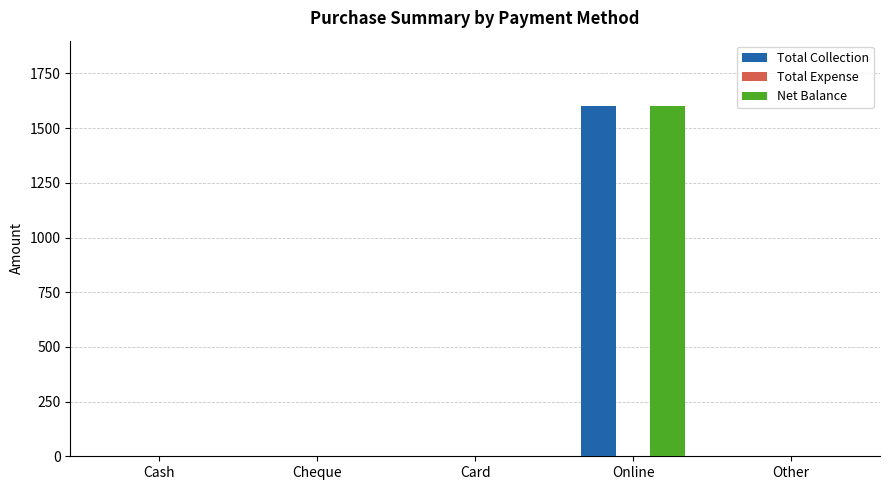

What is the sum of all Net Balance values?

1600